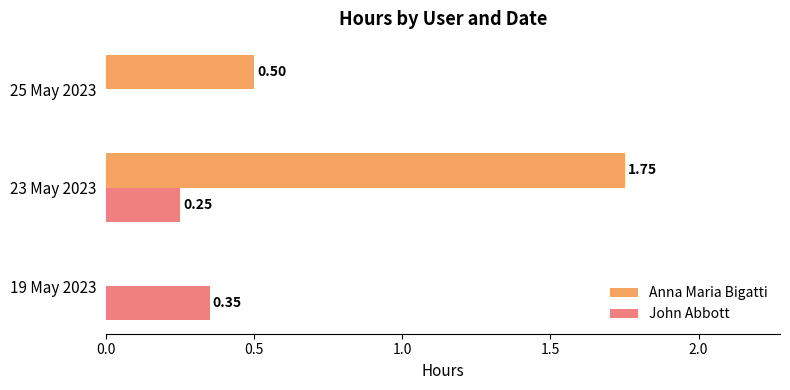

What are all the series names shown in the legend?

Anna Maria Bigatti, John Abbott